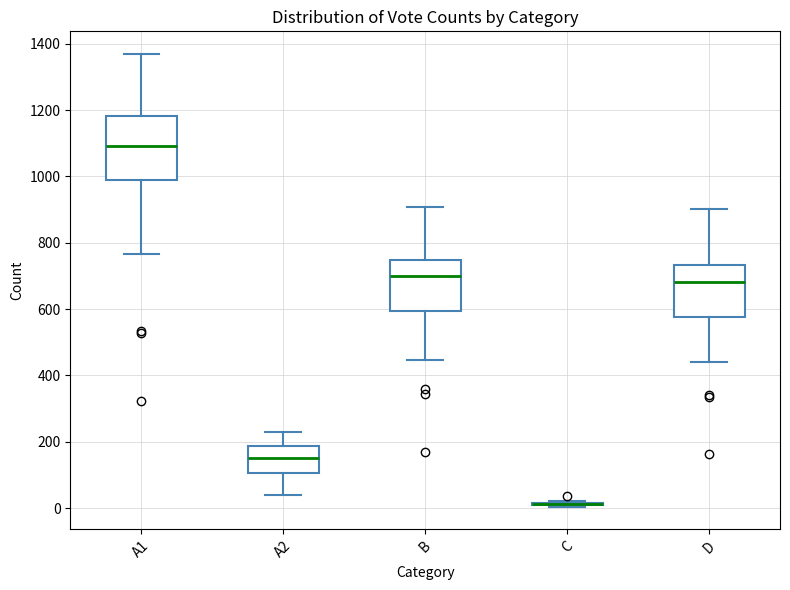

Reading left to right, read every box against the y-axis: the position of its median line, the range the box covers, and the ends of its whiskers. The values are not printed on the chart, so give them approximately, as read against the axis.

A1: median 1100, box 1000 to 1180, whiskers 760 to 1360
A2: median 160, box 100 to 180, whiskers 40 to 220
B: median 700, box 600 to 740, whiskers 440 to 900
C: box collapsed to a line at 20, whiskers 0 to 20
D: median 680, box 580 to 740, whiskers 440 to 900